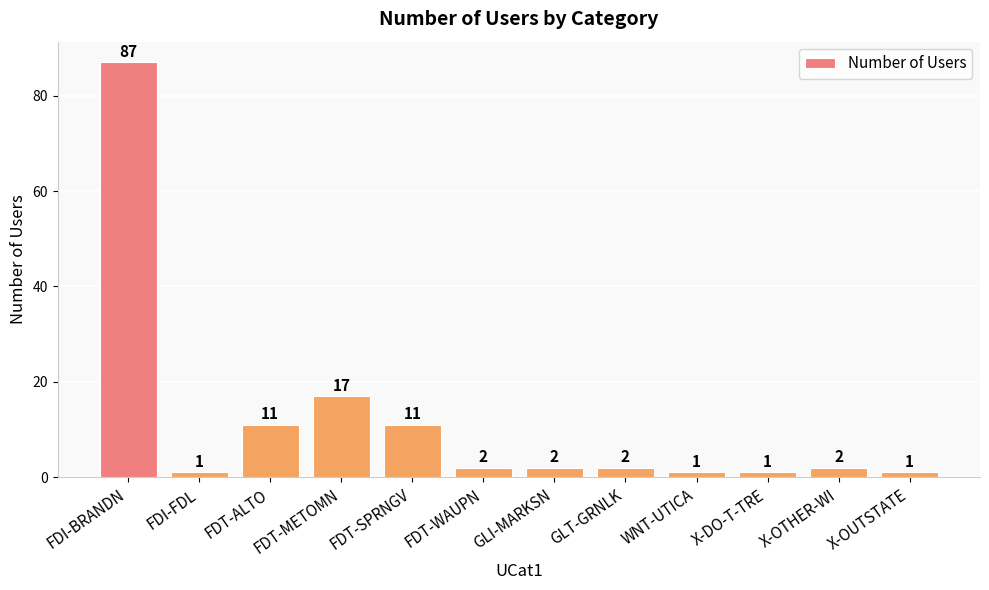

Between GLT-GRNLK and X-OUTSTATE, which is larger?

GLT-GRNLK